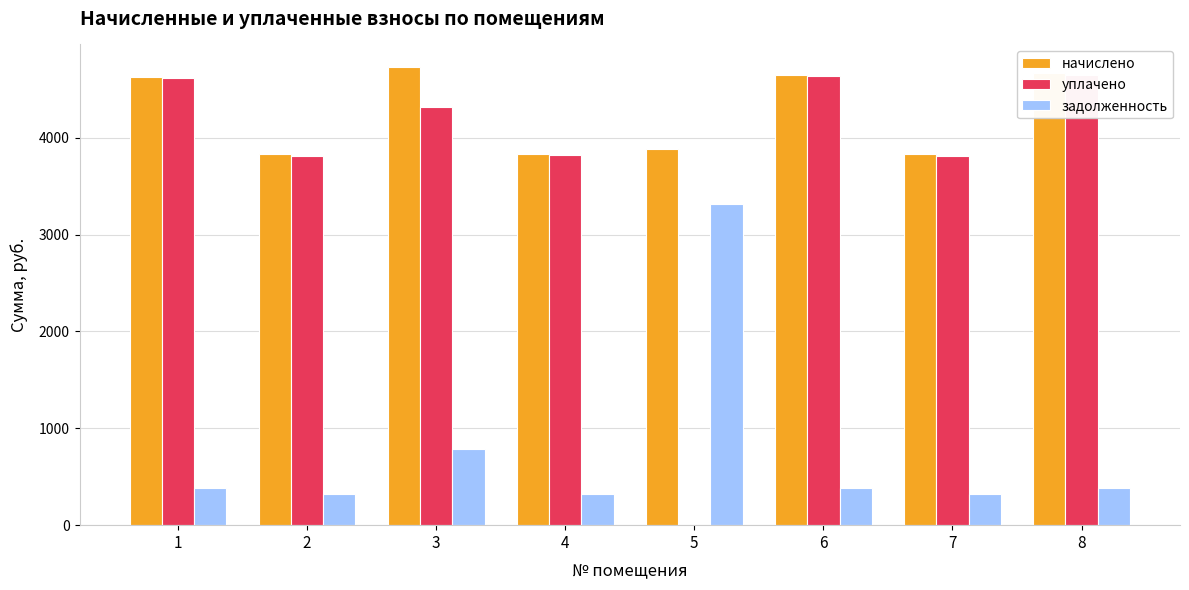

How many groups of bars are there?

8